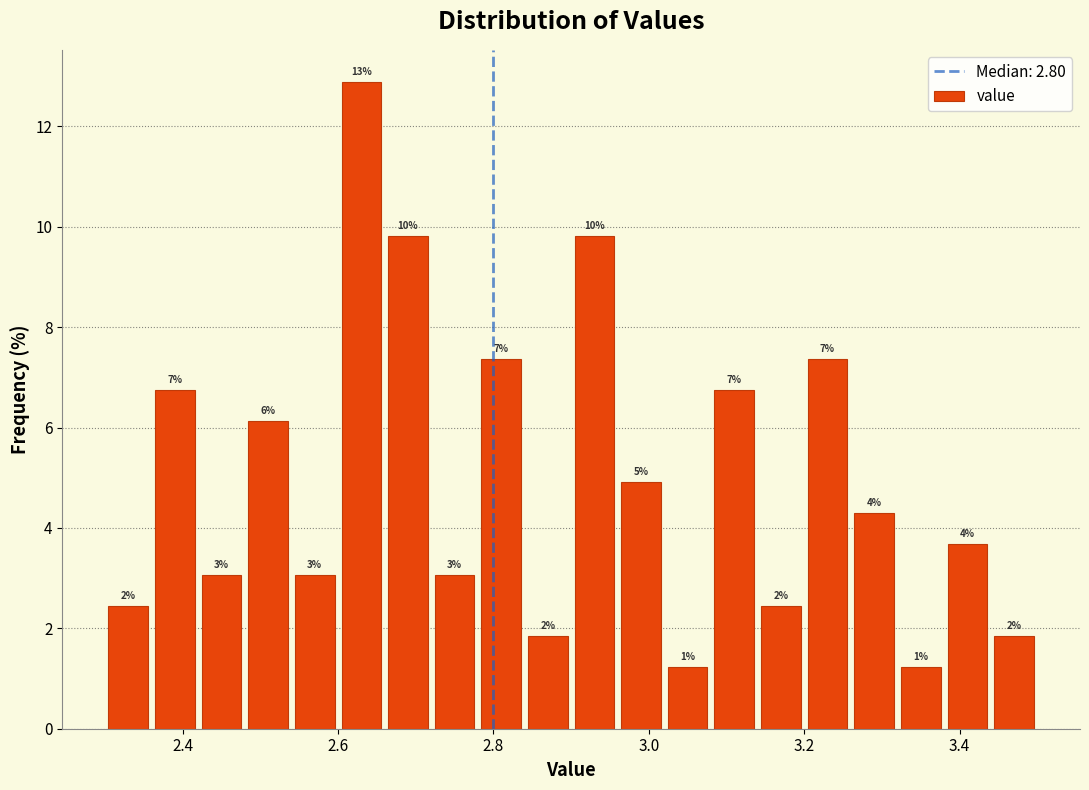

Read against the x-axis, roughly where is the centre of the tallest bar?

2.64